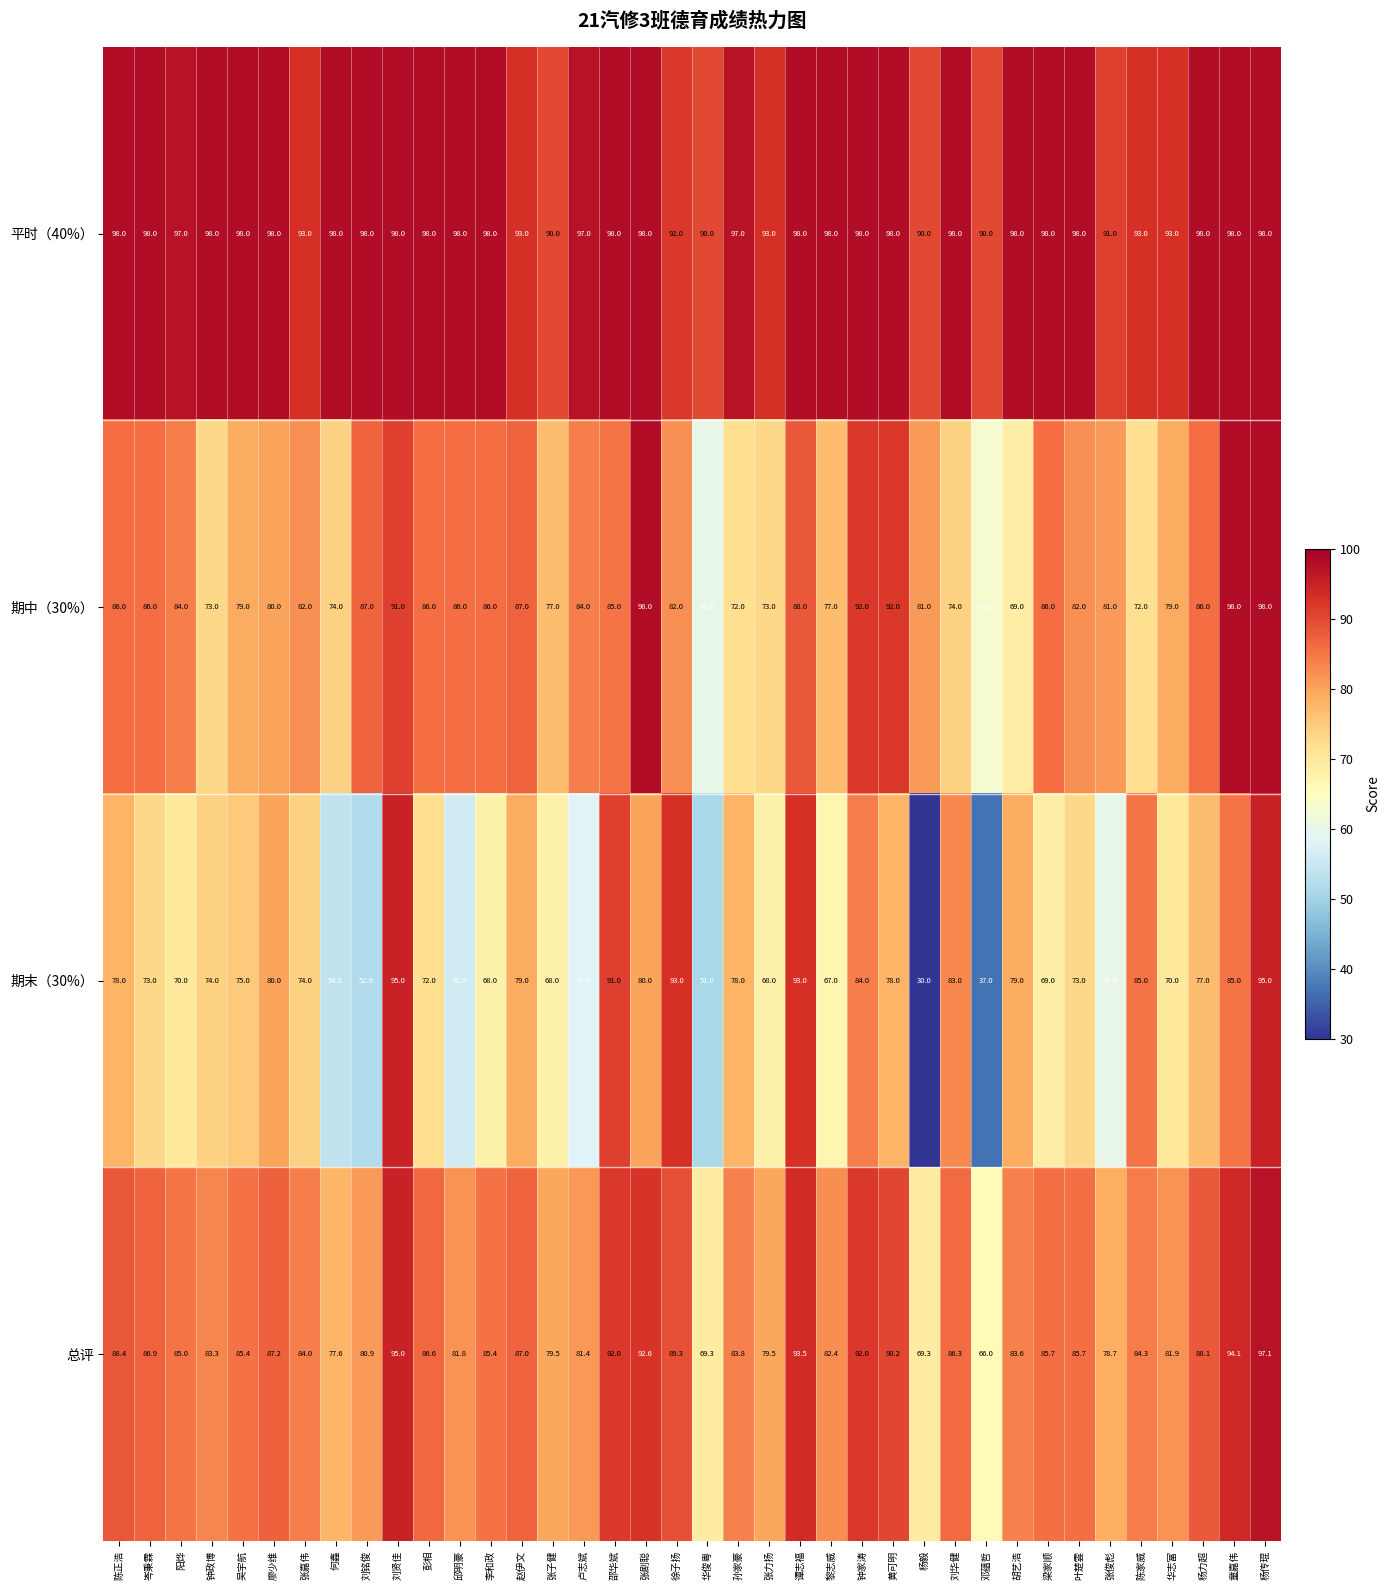

Where is 期末（30%） nearest to the value 62?

张俊彪